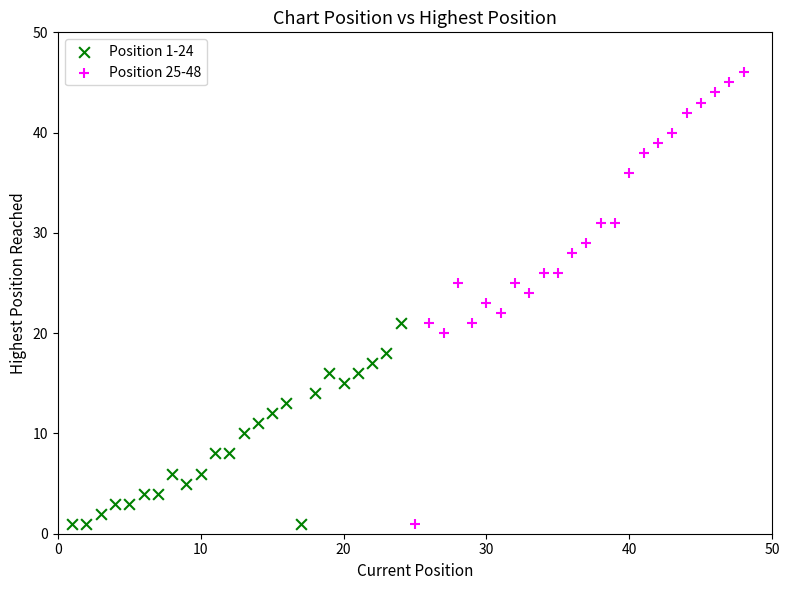

Which series has the widest spread of Y values?

Position 25-48